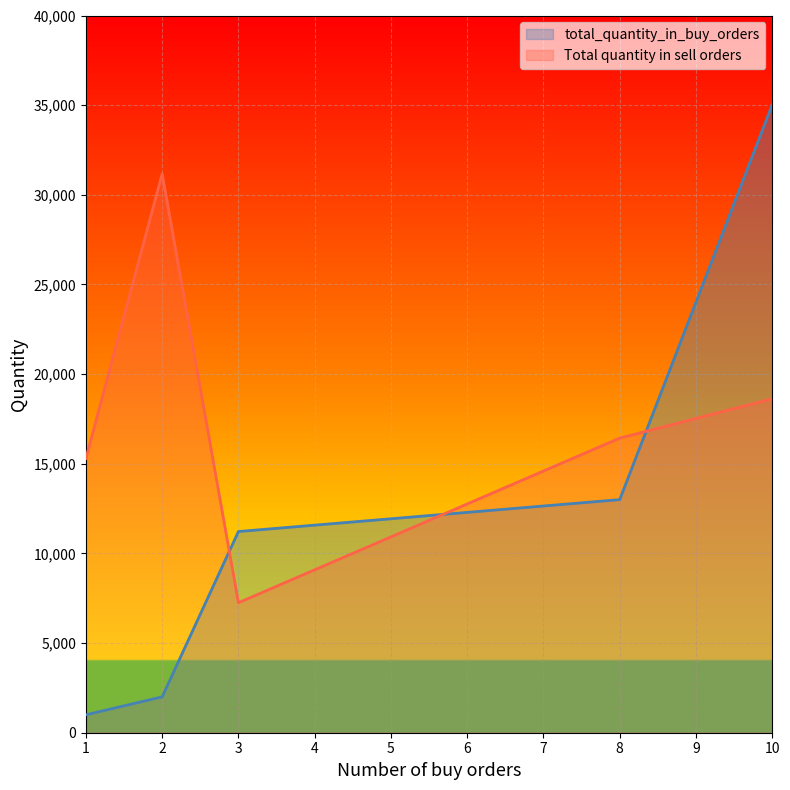

Is it true that Total quantity in sell orders equals 9394 at 1?

False